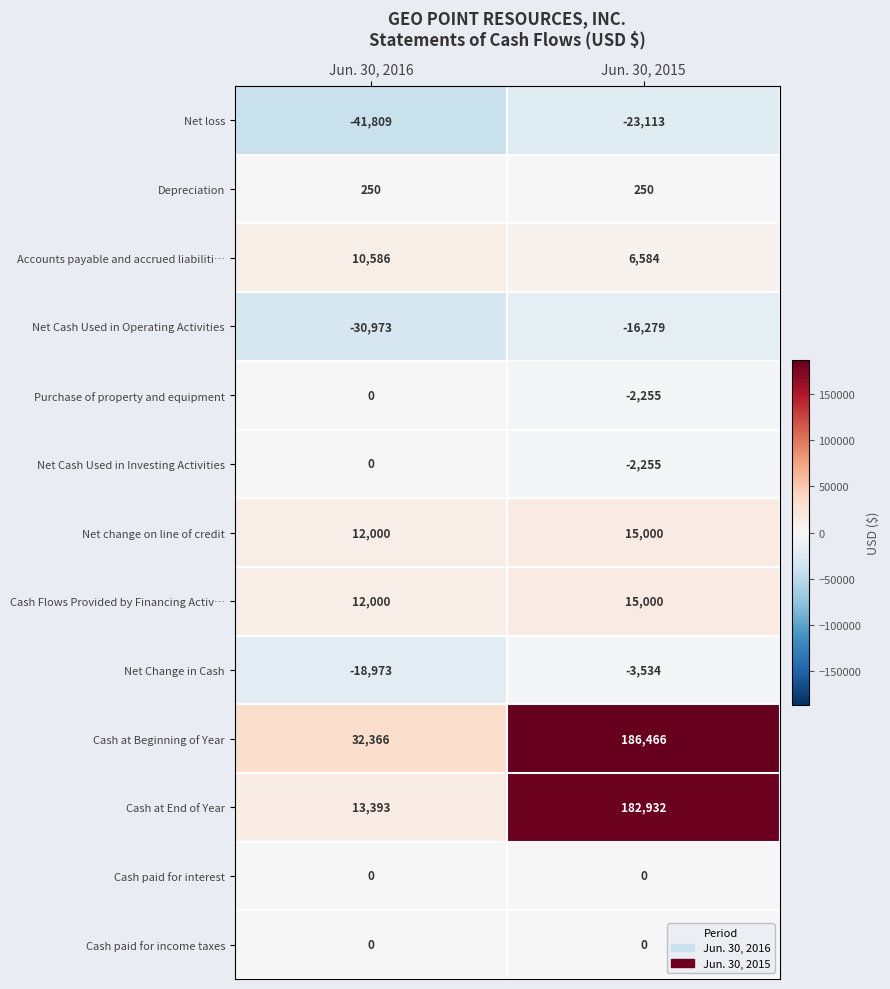

What is the greatest value displayed?

186466